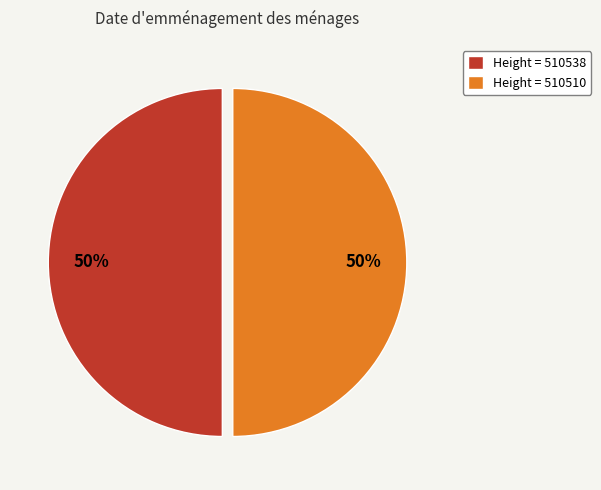

What is the ratio of the value at Height = 510510 to the value at Height = 510538?

1.0